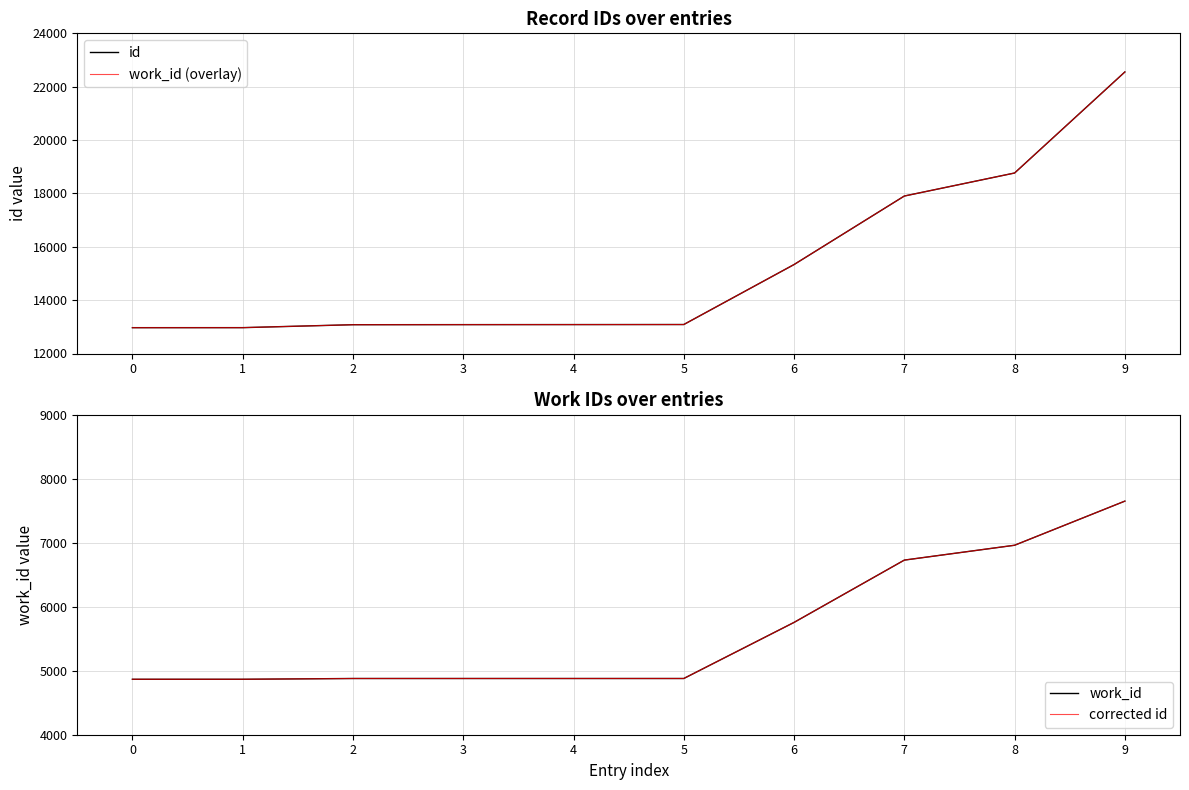

What is the sum of the work_id (overlay) values at 3 and 1?

26051